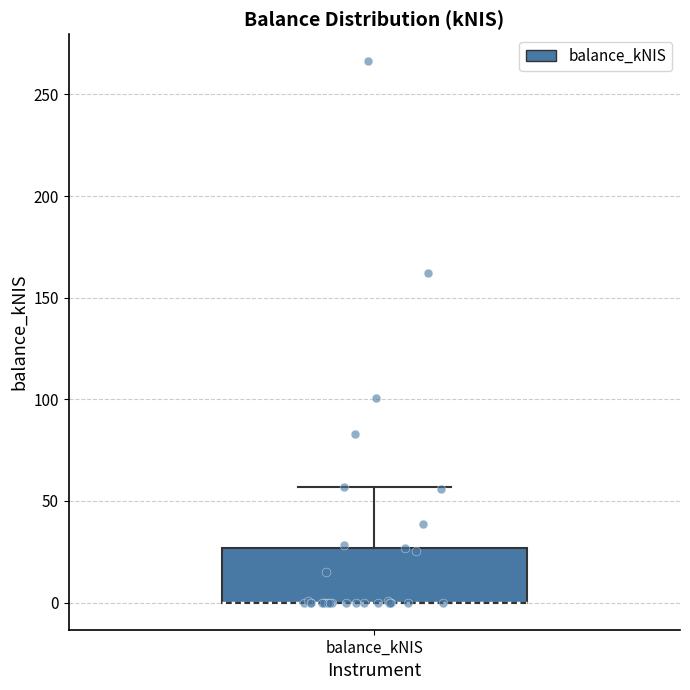

Where is the upper edge of the box for balance_kNIS on the y-axis? The values are not printed on the chart, so give them approximately, as read against the axis.

25